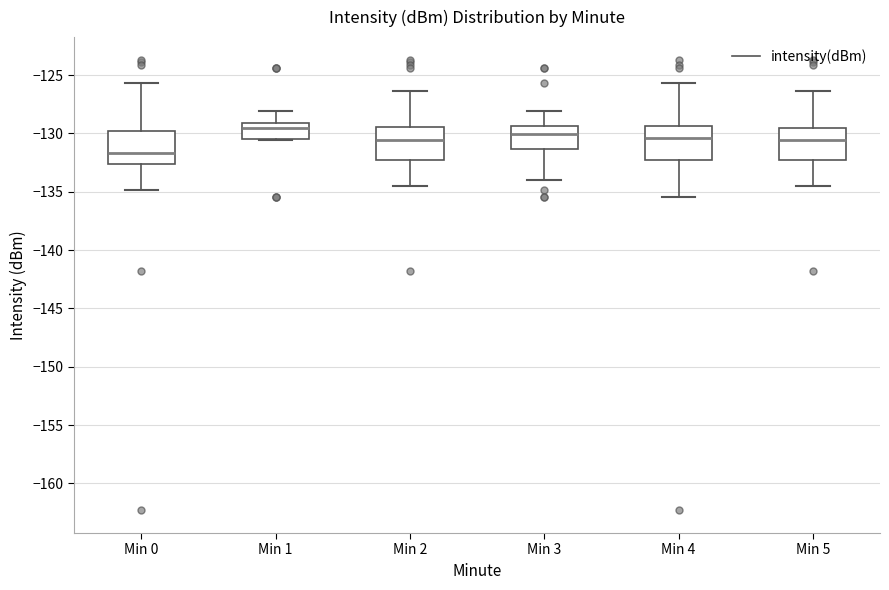

Which box's median line is the lowest?

Min 0